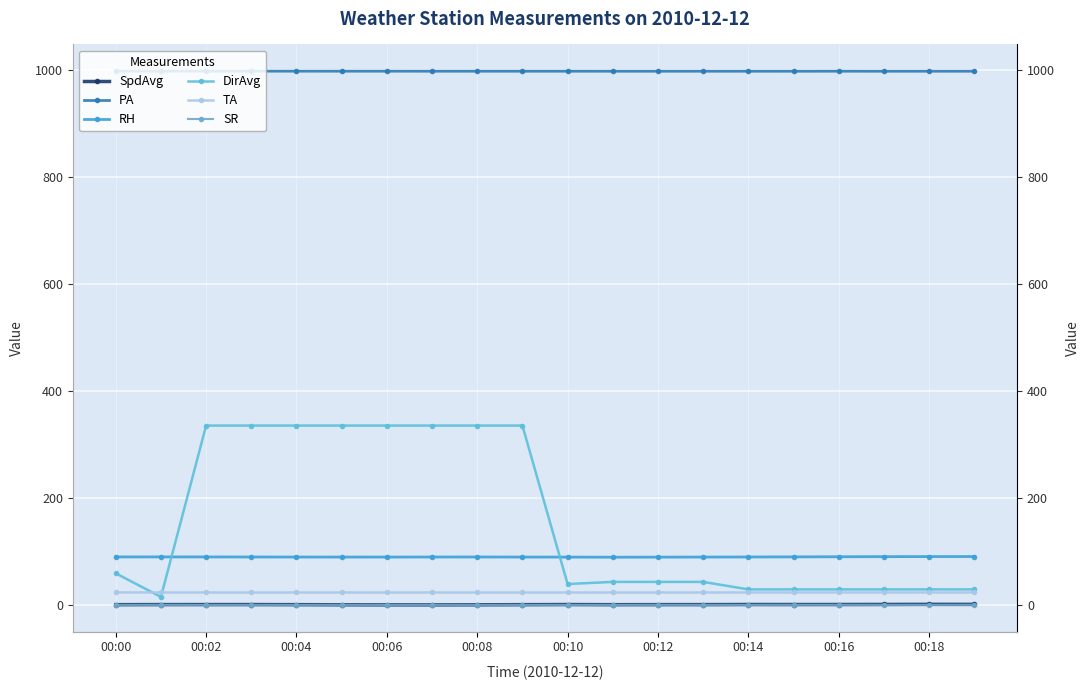

Is the value of PA at 00:02 greater than the value of RH at 00:06?

Yes